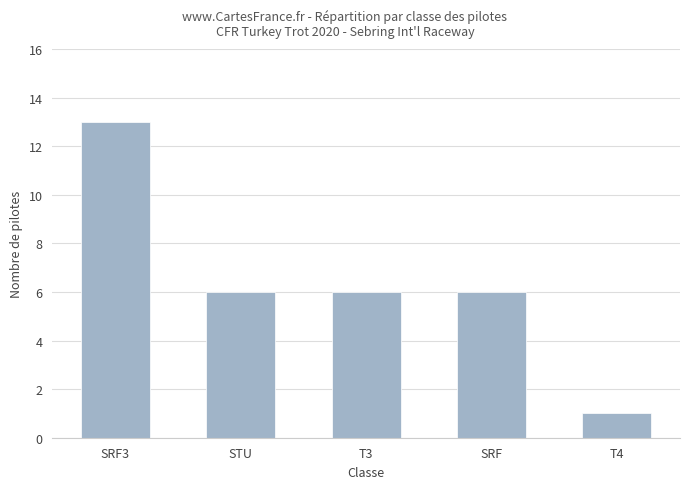

What is the approximate value at STU, to the nearest 10?

10